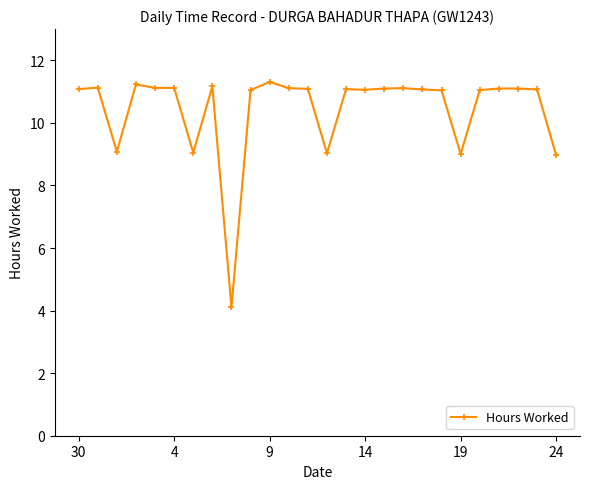

What is the sum of all values?

271.4